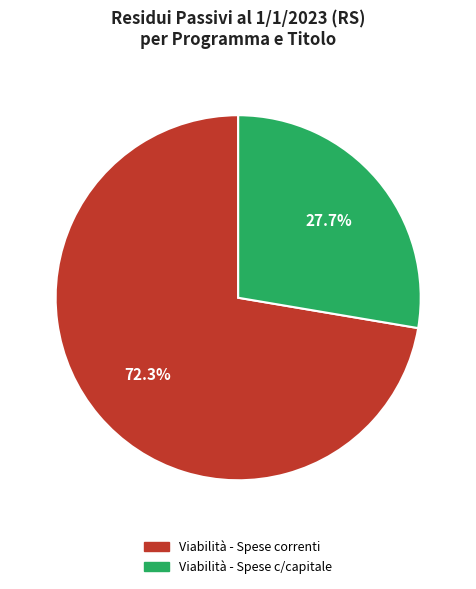

What percentage do Viabilità - Spese c/capitale and Viabilità - Spese correnti together represent?

100.0%